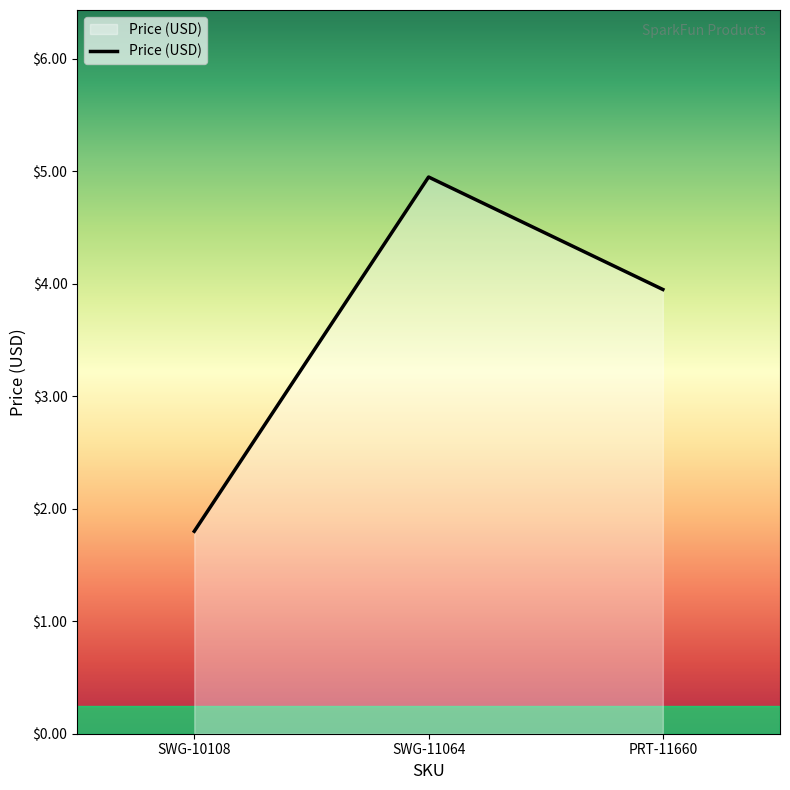

Reading left to right, transcribe all the data shown in this chart.

1.8	5.0	4.0